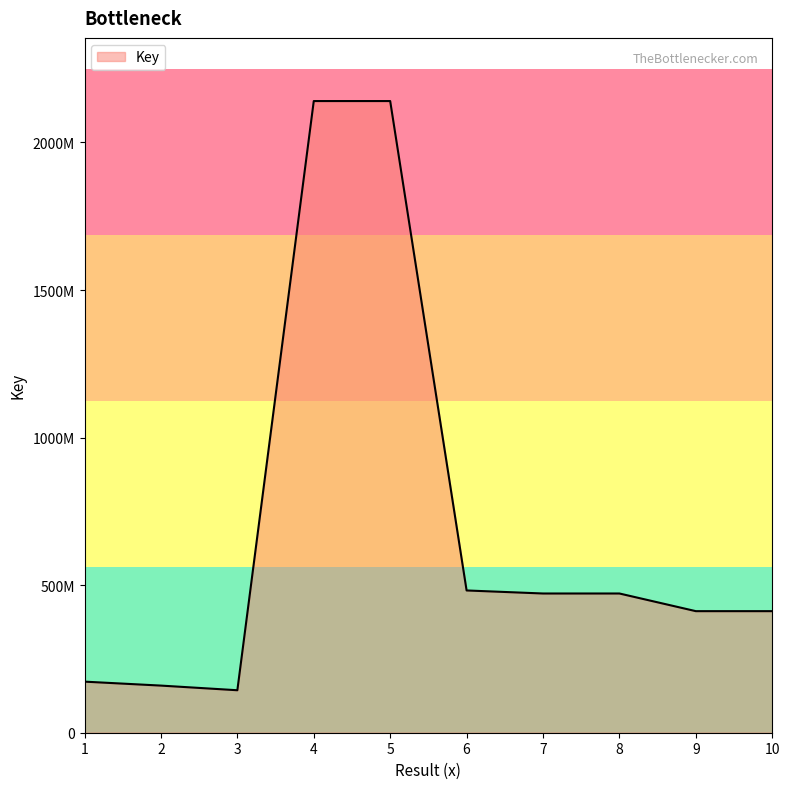

True or false: the data has more than 1 interior local peaks.

False